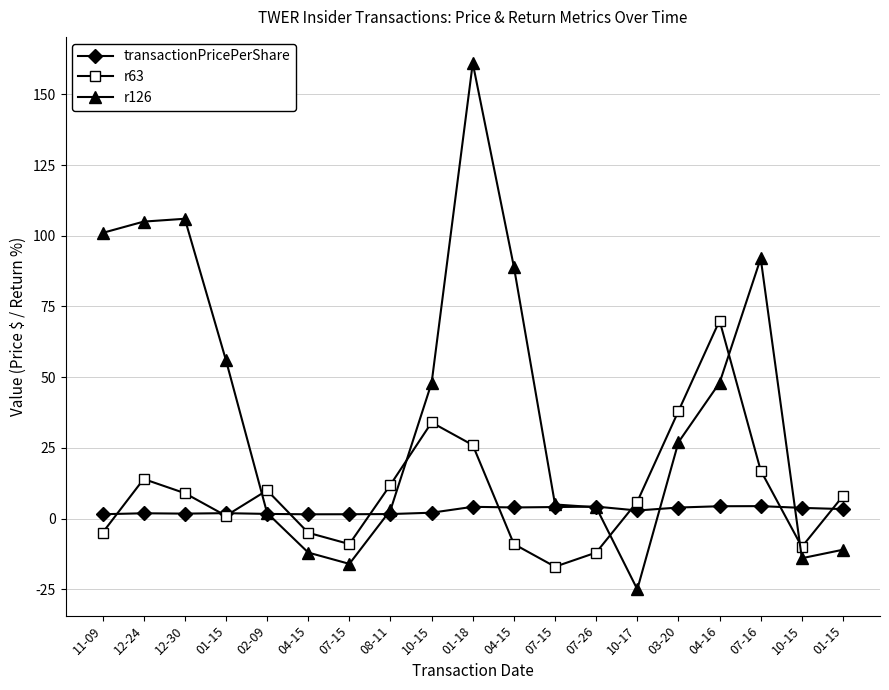

Is the value of r63 at 04-15 greater than the value of transactionPricePerShare at 10-15?

No